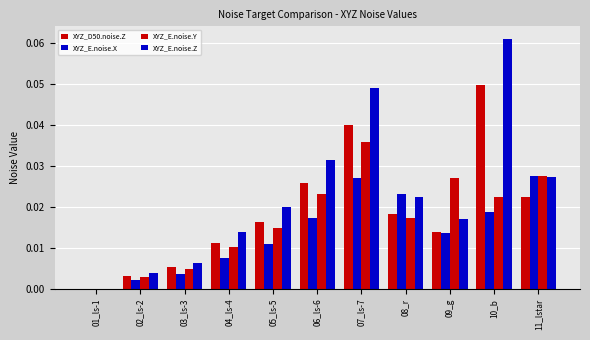

List the series in order of their overall mean, highest first.

XYZ_E.noise.Z, XYZ_D50.noise.Z, XYZ_E.noise.Y, XYZ_E.noise.X